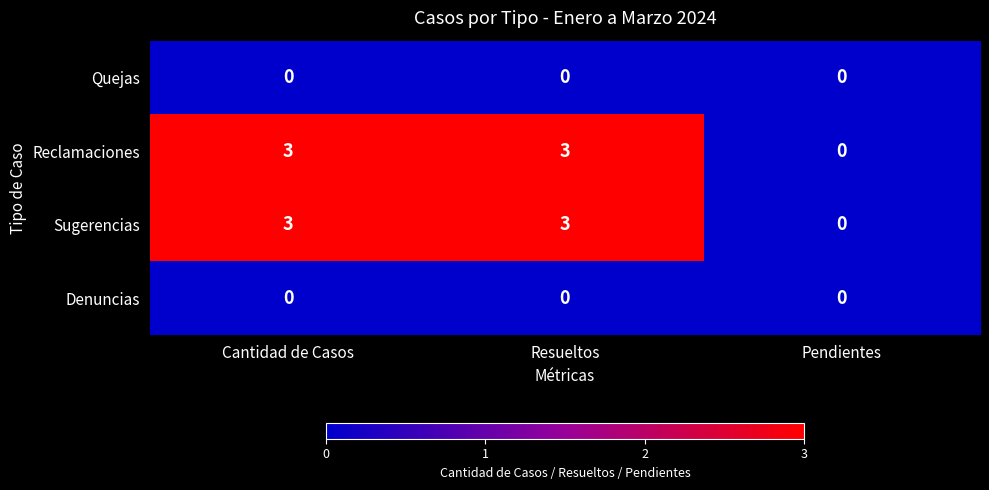

What is the maximum value shown in the chart?

3